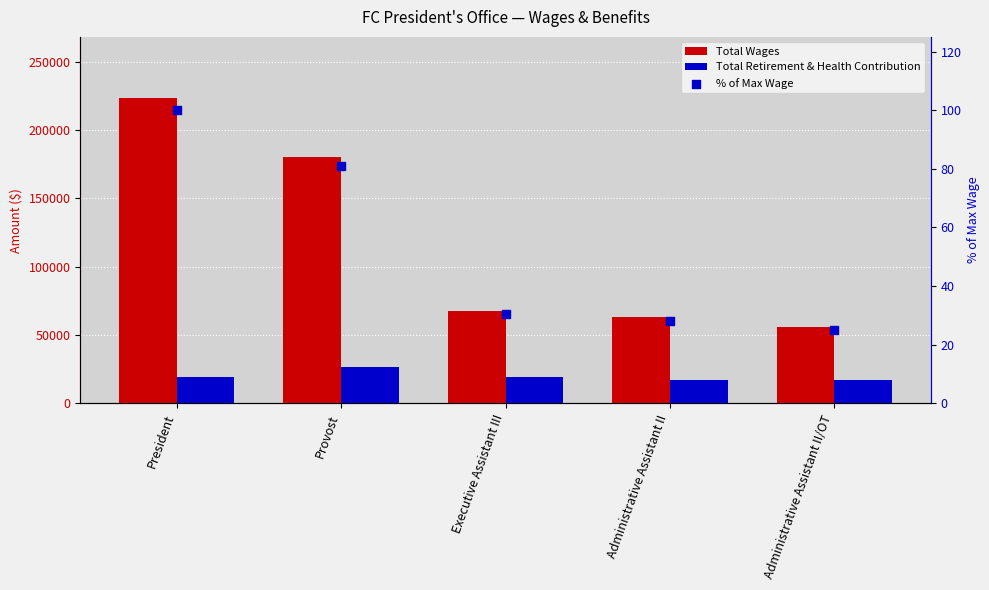

Which series contains the highest Y value?

Total Wages